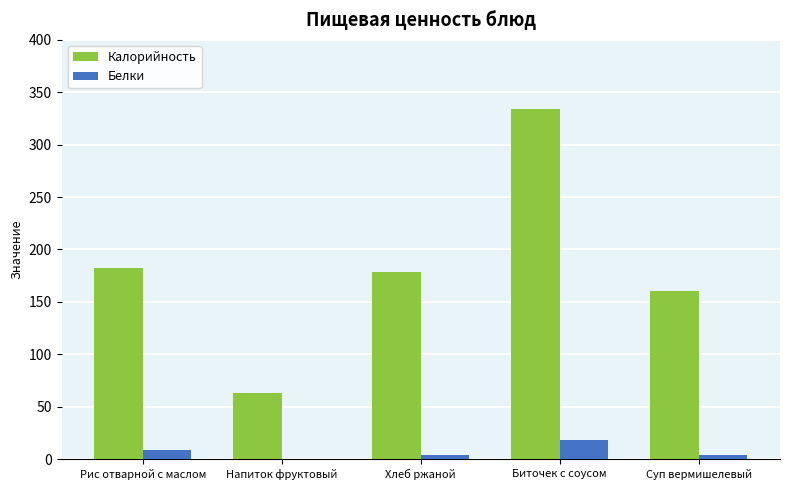

Where is Белки nearest to the value 9?

Рис отварной с маслом